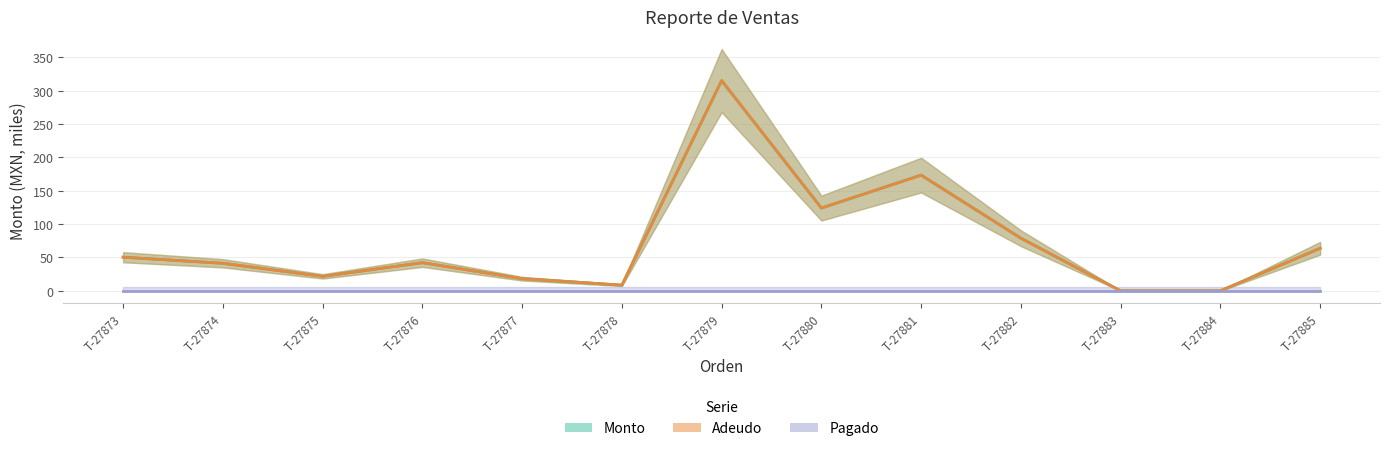

At which category does the chart reach its minimum across all series?

T-27883